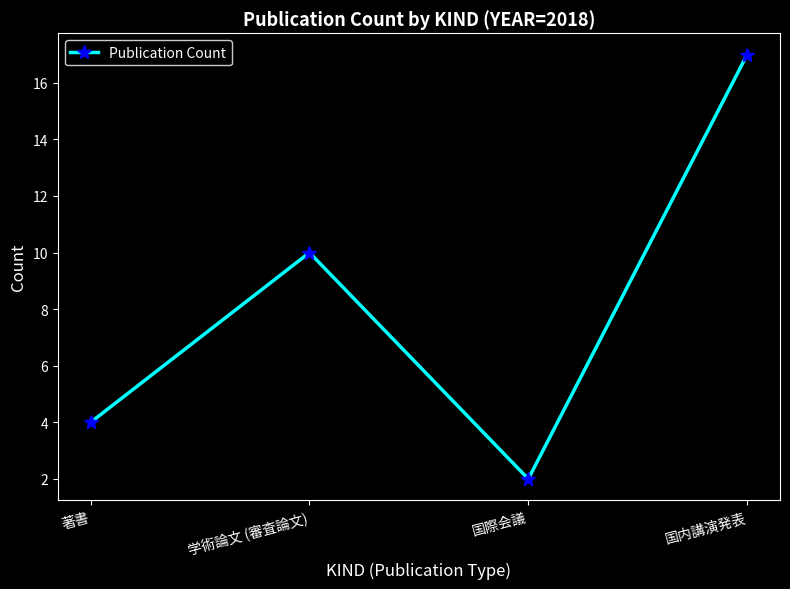

What position from the left is 国際会議?

3